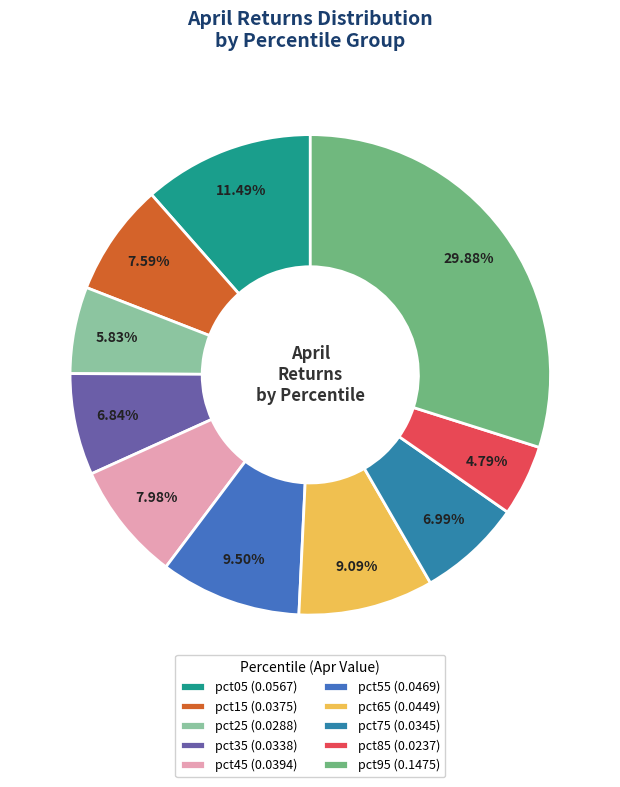

What is the change in value from pct15 to pct95?

+0.1